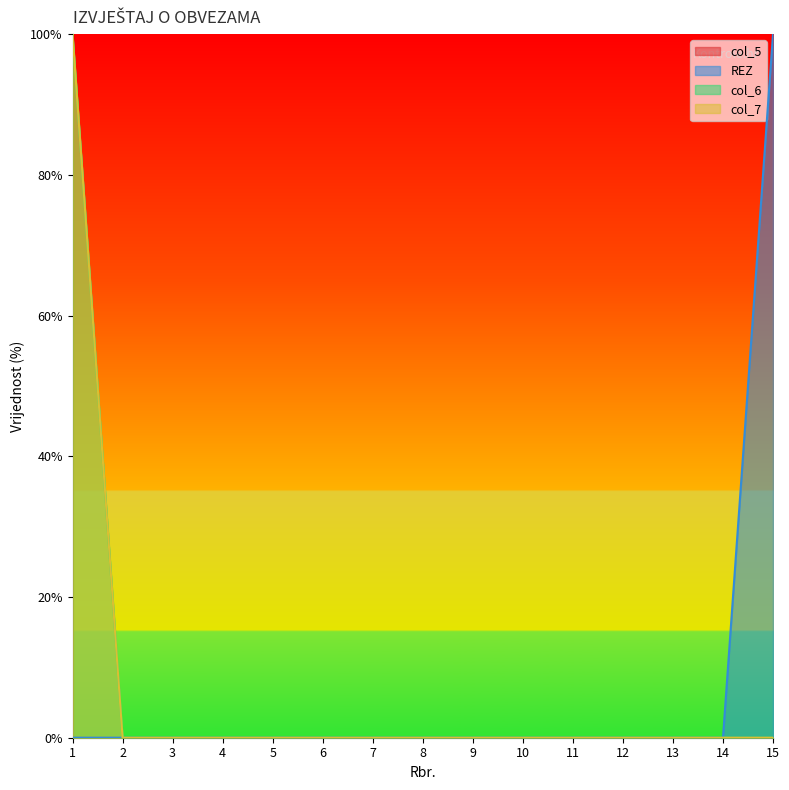

True or false: REZ and col_6 cross at least once.

False